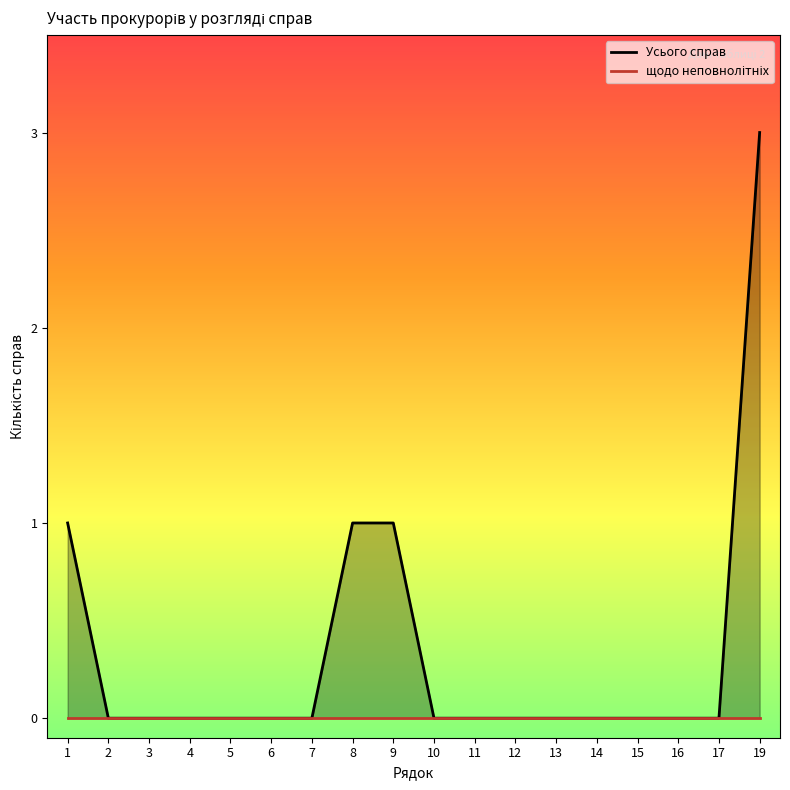

Rank the series at 16 from highest to lowest value.

Усього справ, щодо неповнолітніх